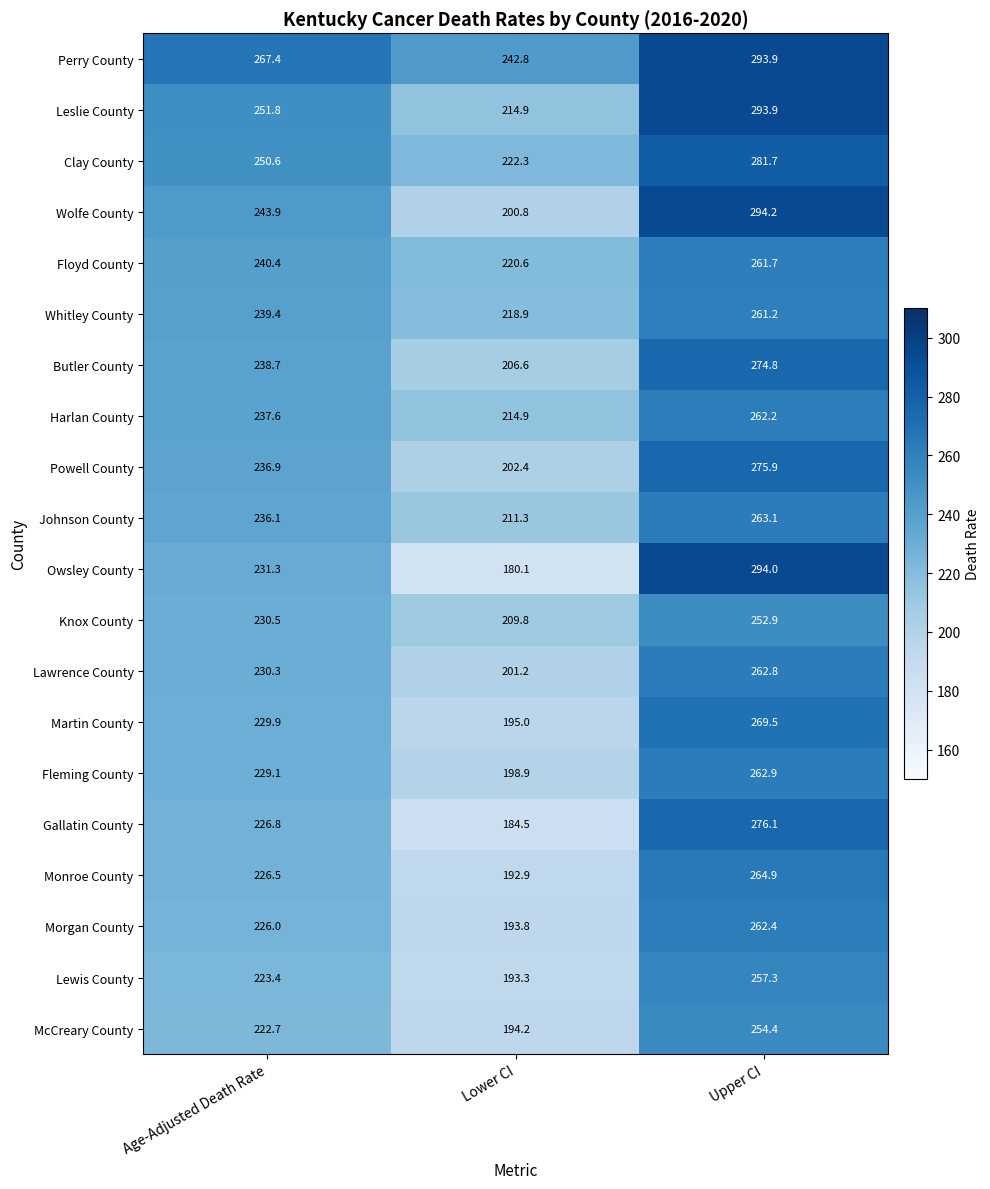

What is the greatest value displayed?

294.2